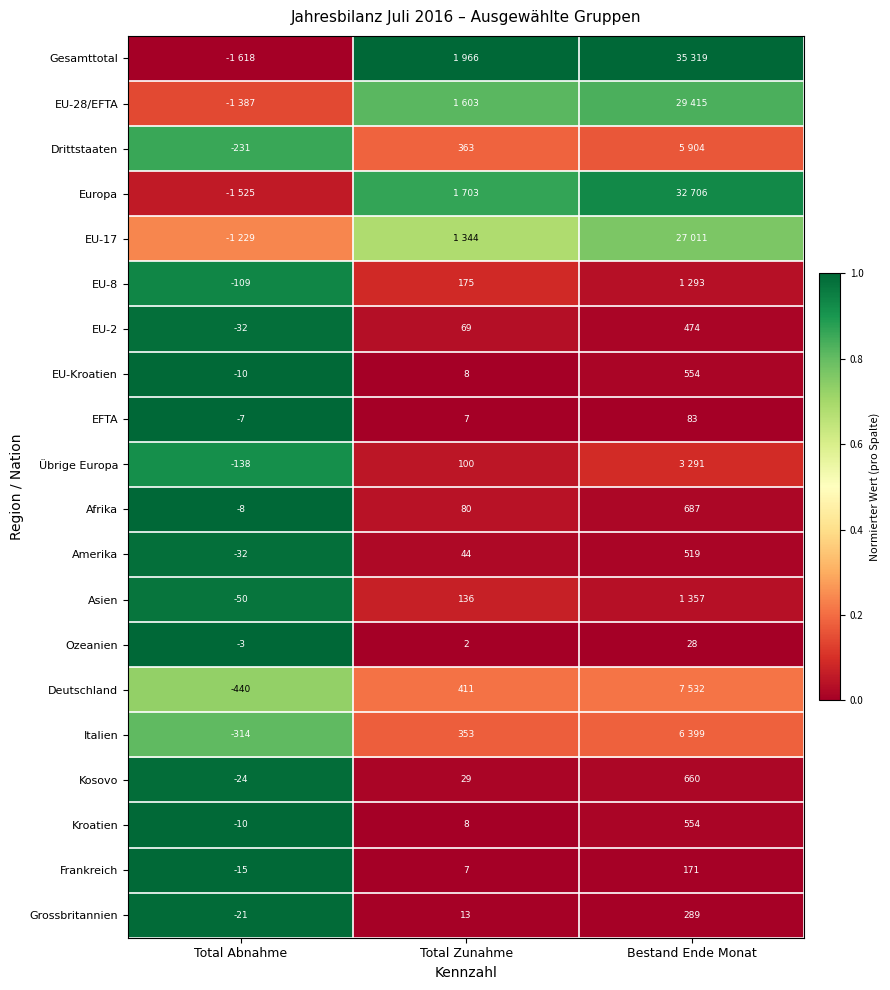

Where is Ozeanien nearest to the value 12?

Total Zunahme